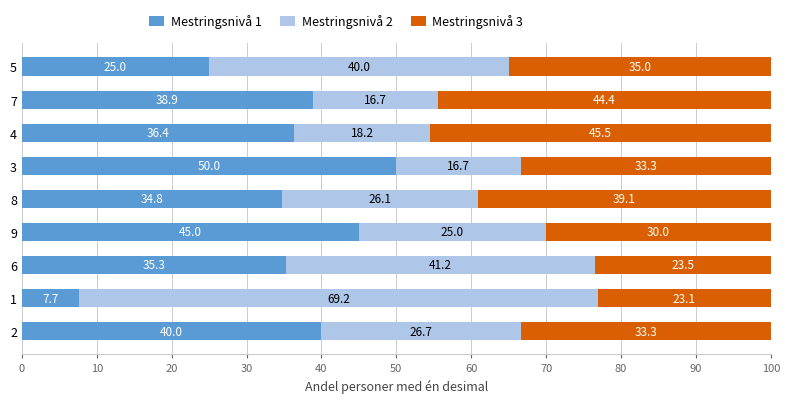

What is the total value across all series at 8?

100.0